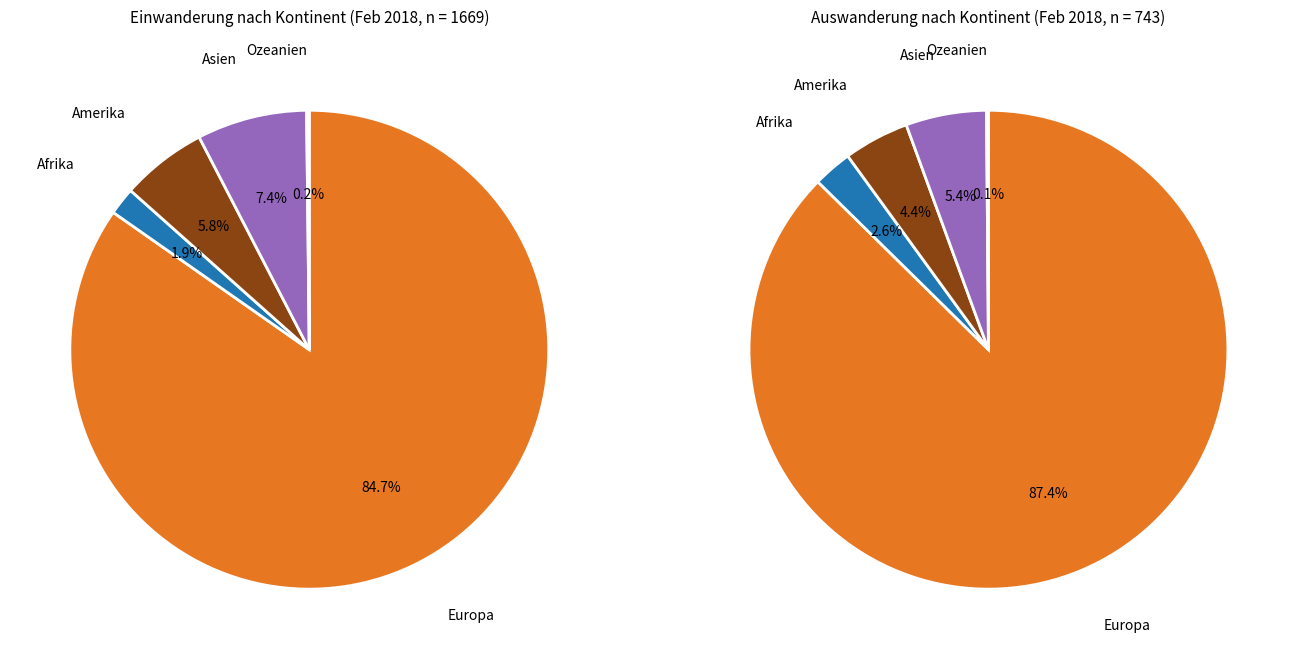

What percentage do Ozeanien and Europa together represent?

84.9%